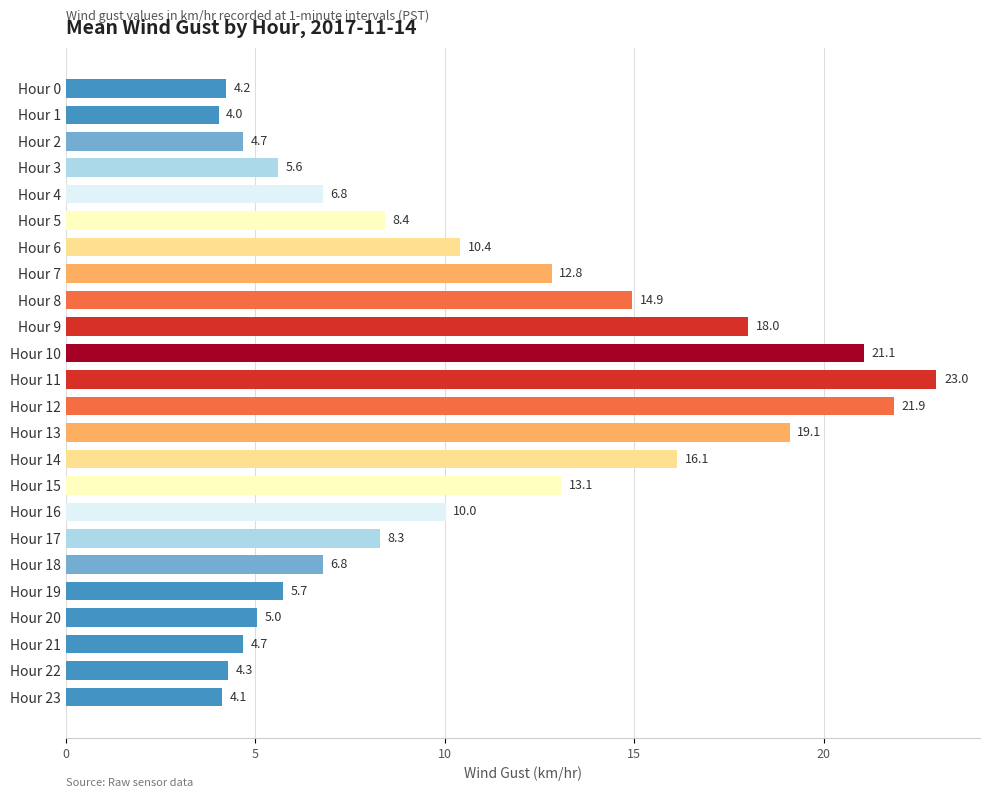

Which category has the lowest value across all series?

Hour 1